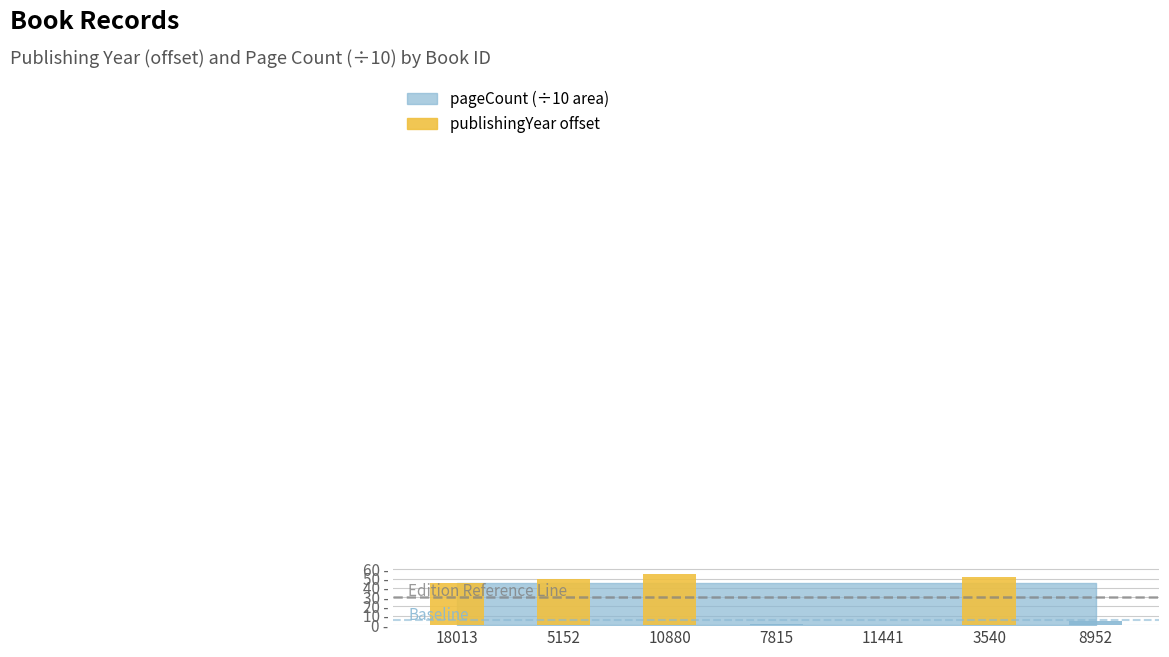

Are the bars grouped side by side (vs. stacked)?

No